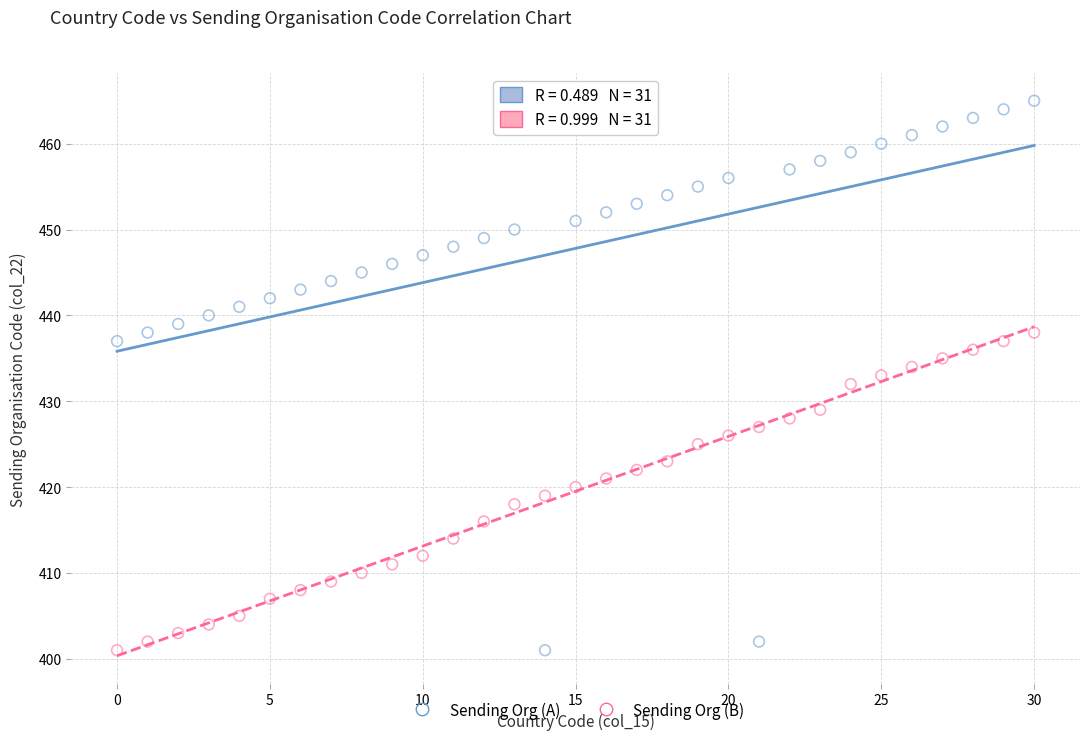

Across all data points, what is the range of Y values (max minus min)?

64